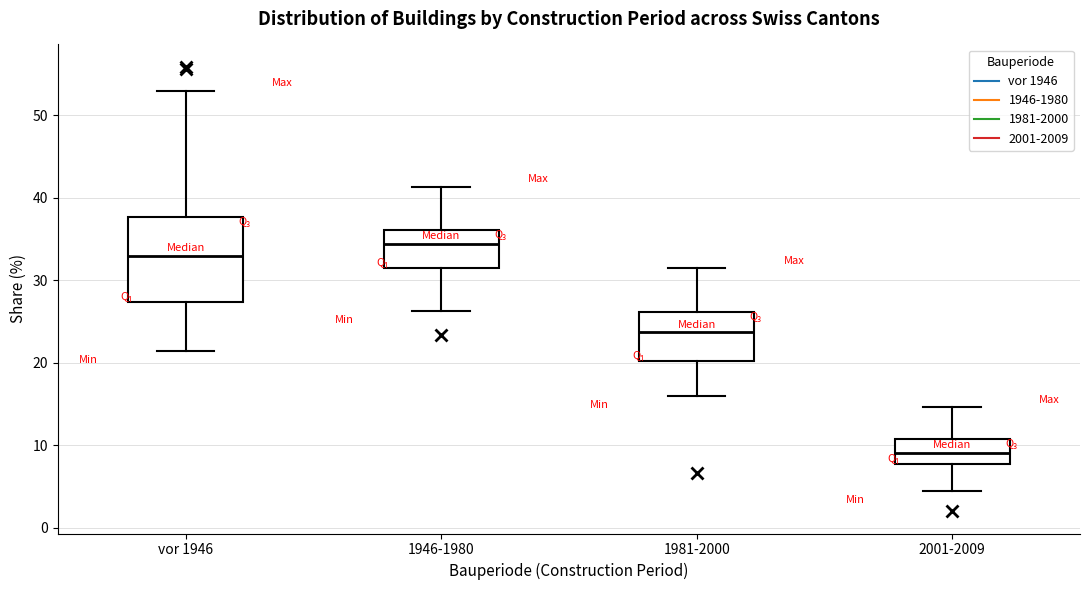

Reading left to right, transcribe this box plot: for each box, give where its median line is, the range the box spans, and where its two whiskers end, as read against the y-axis. The values are not printed on the chart, so give them approximately, as read against the axis.

vor 1946: median 33, box 27 to 38, whiskers 21 to 53
1946-1980: median 34, box 32 to 36, whiskers 26 to 41
1981-2000: median 24, box 20 to 26, whiskers 16 to 31
2001-2009: median 9, box 8 to 11, whiskers 5 to 15